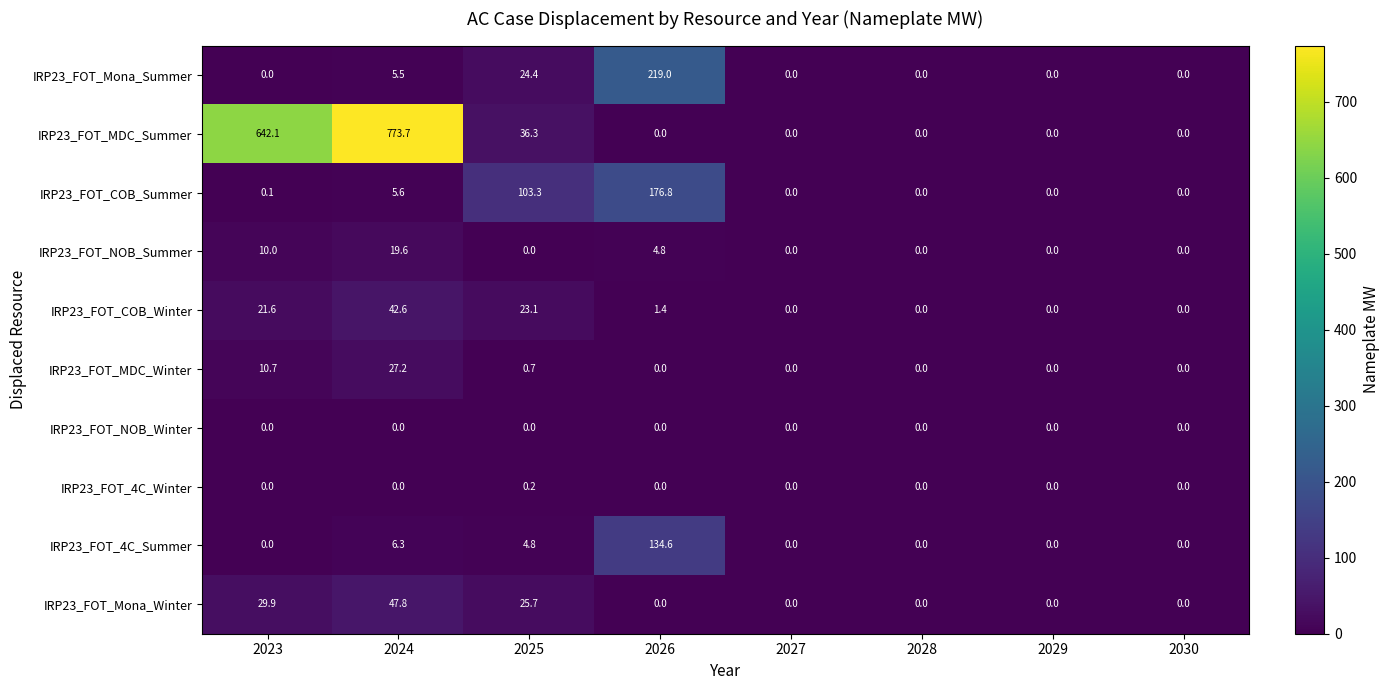

Which series has the largest total across all categories?

IRP23_FOT_MDC_Summer